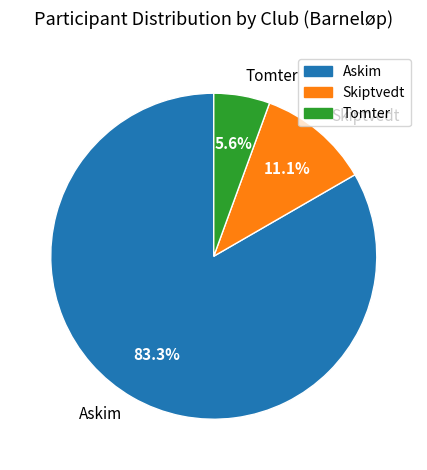

What is the smallest slice in the pie chart?

Tomter